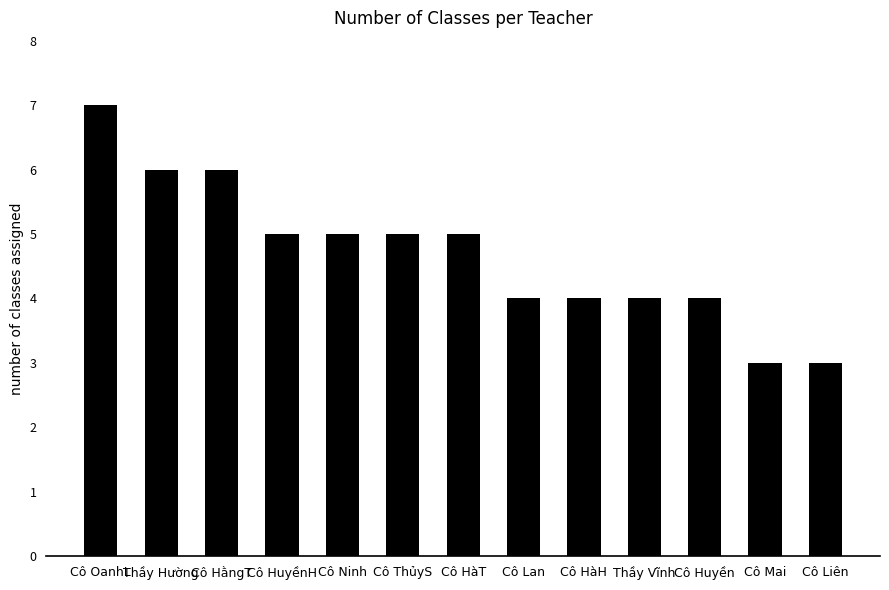

Count the values in the range 4 to 5.

8